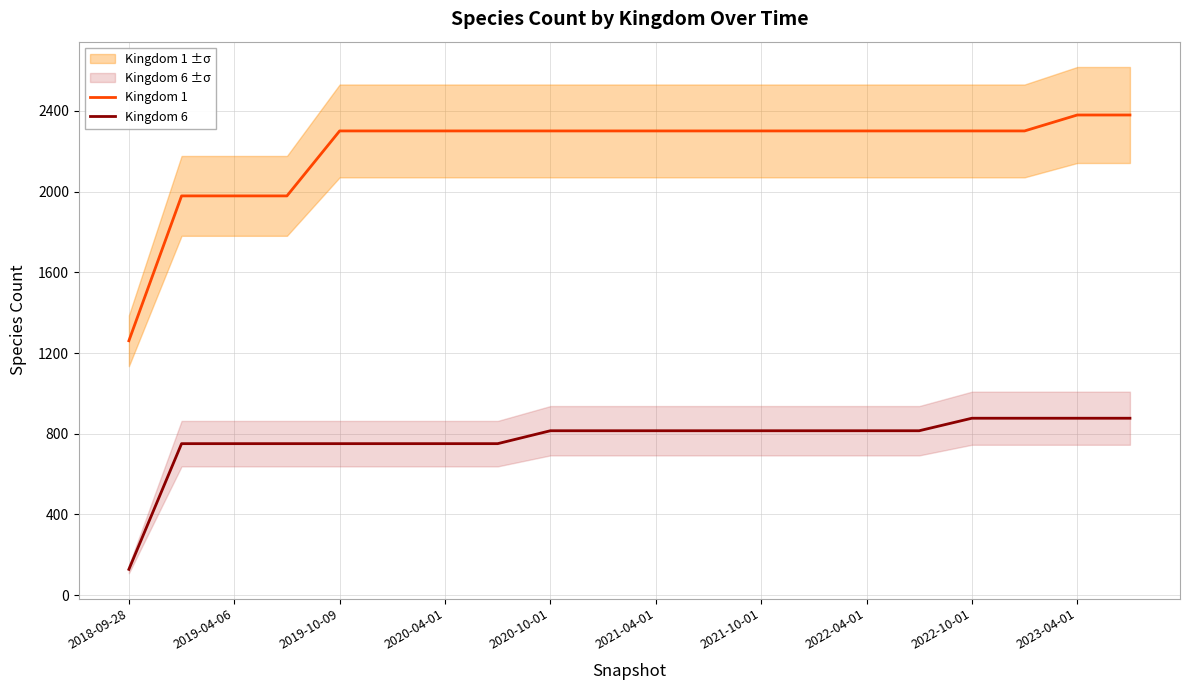

What is the value of the Kingdom 6 point at the 6th from the left?

751